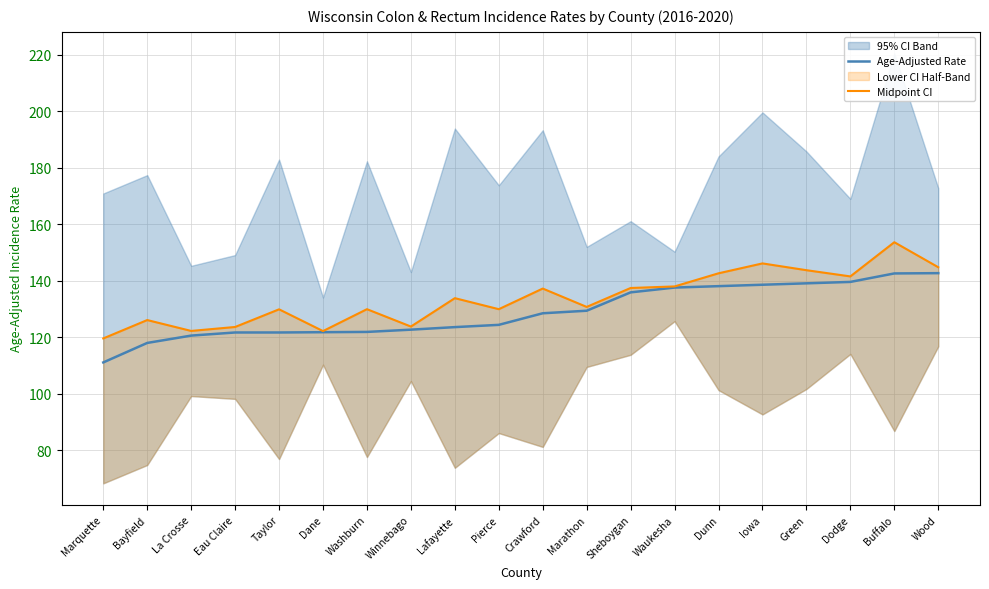

At how many categories does at least one series exceed 111?

20